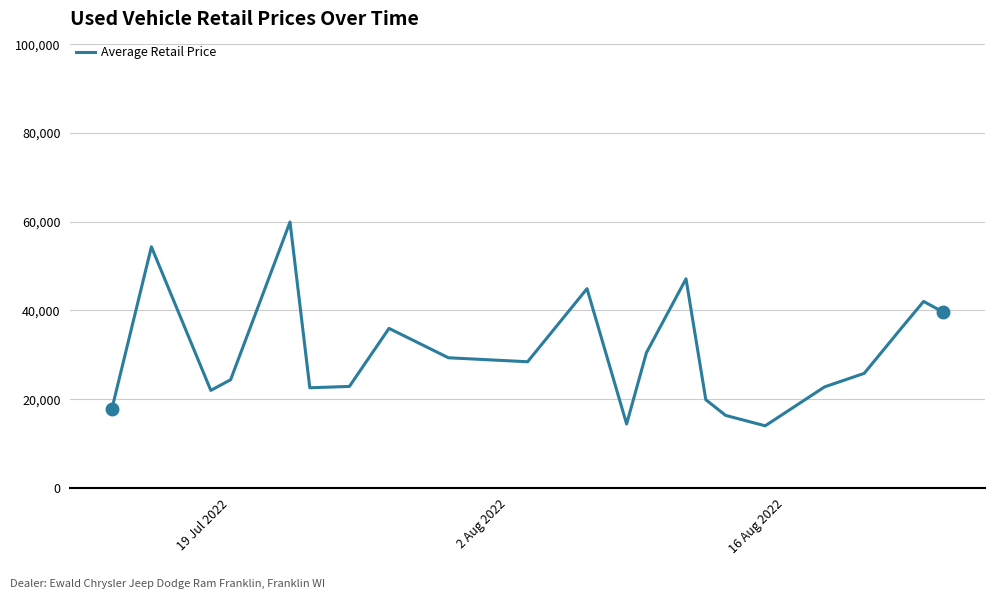

What is the smallest value displayed?

13992.0